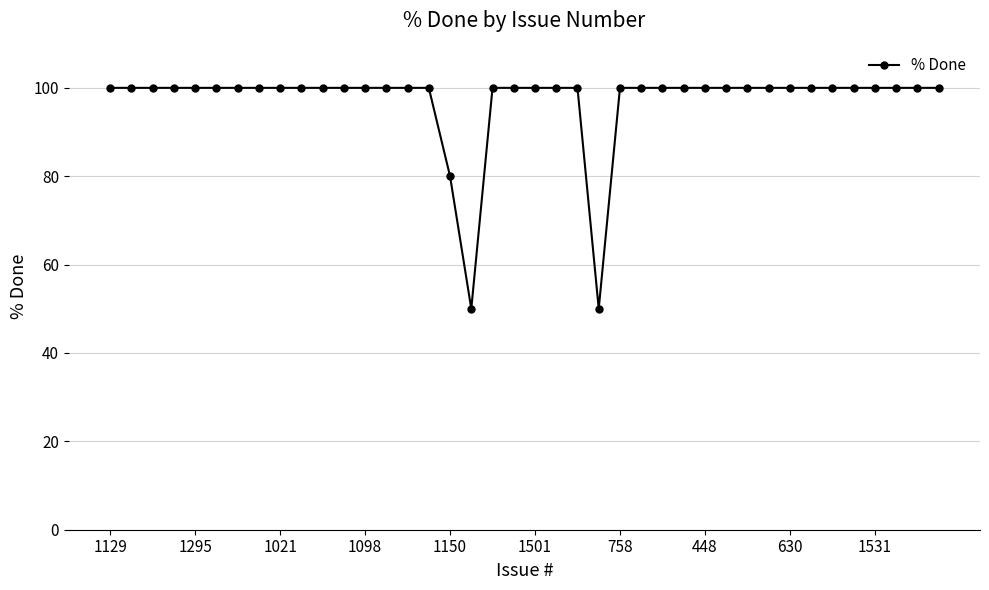

What is the minimum value shown in the chart?

50